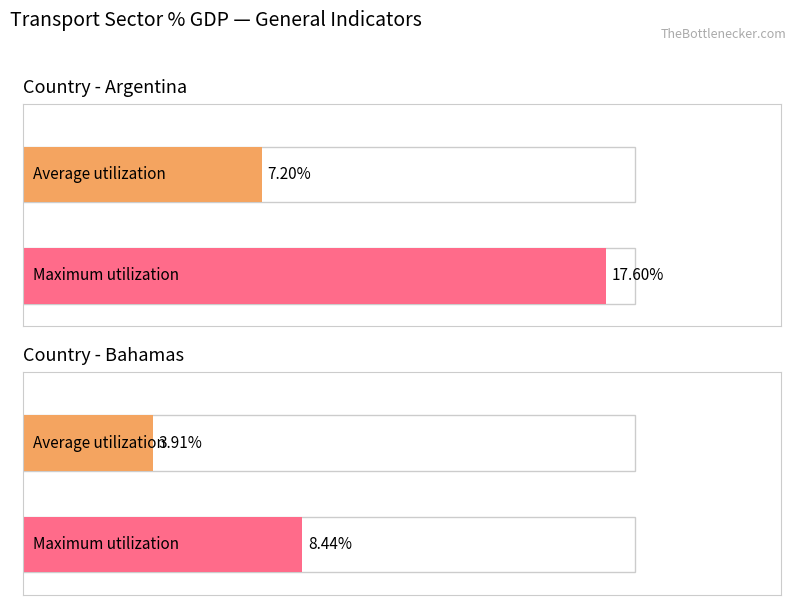

Count the number of data series in this chart.

2